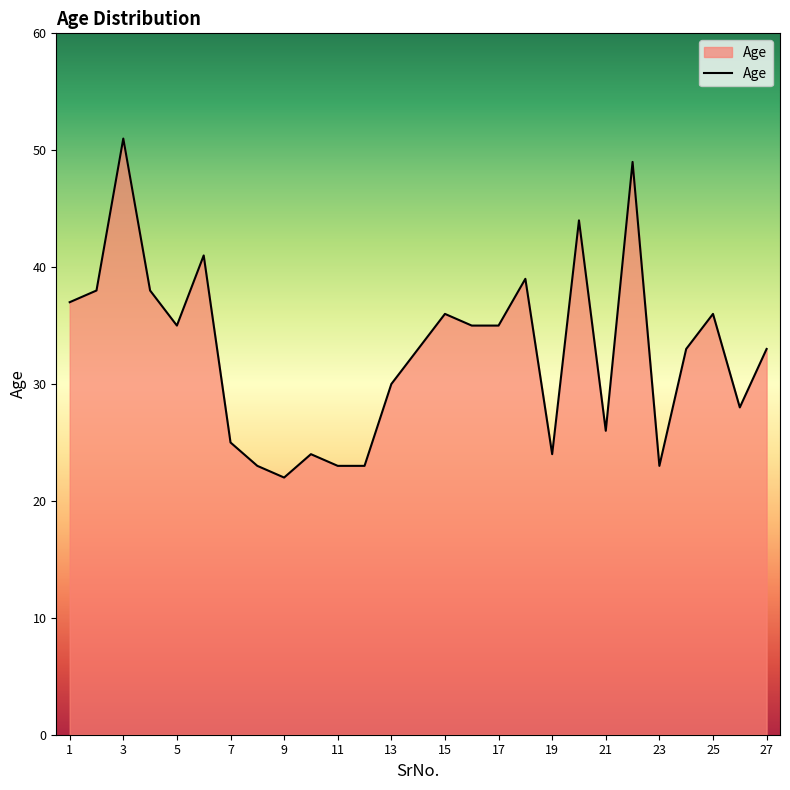

What is the minimum value shown in the chart?

22